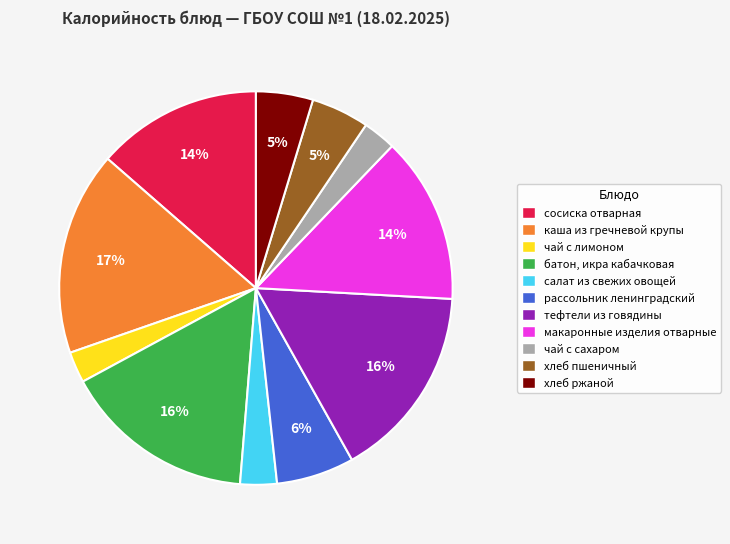

Does any single category account for the majority?

No